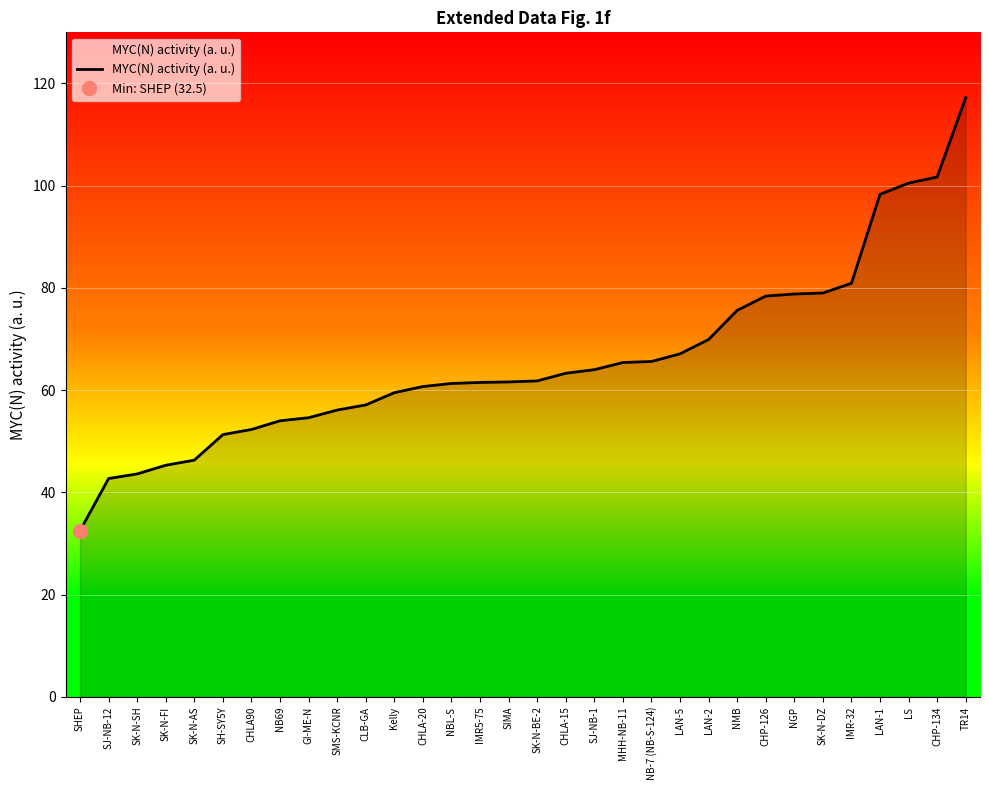

How many lines are shown in the chart?

1